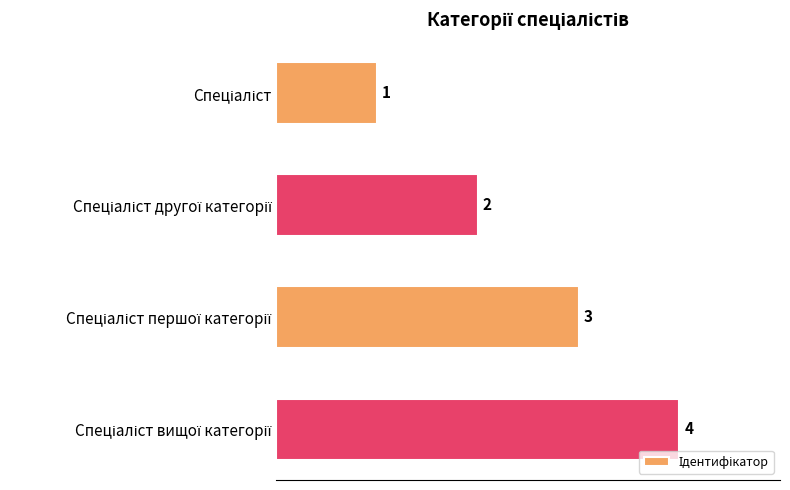

What is the greatest value displayed?

4